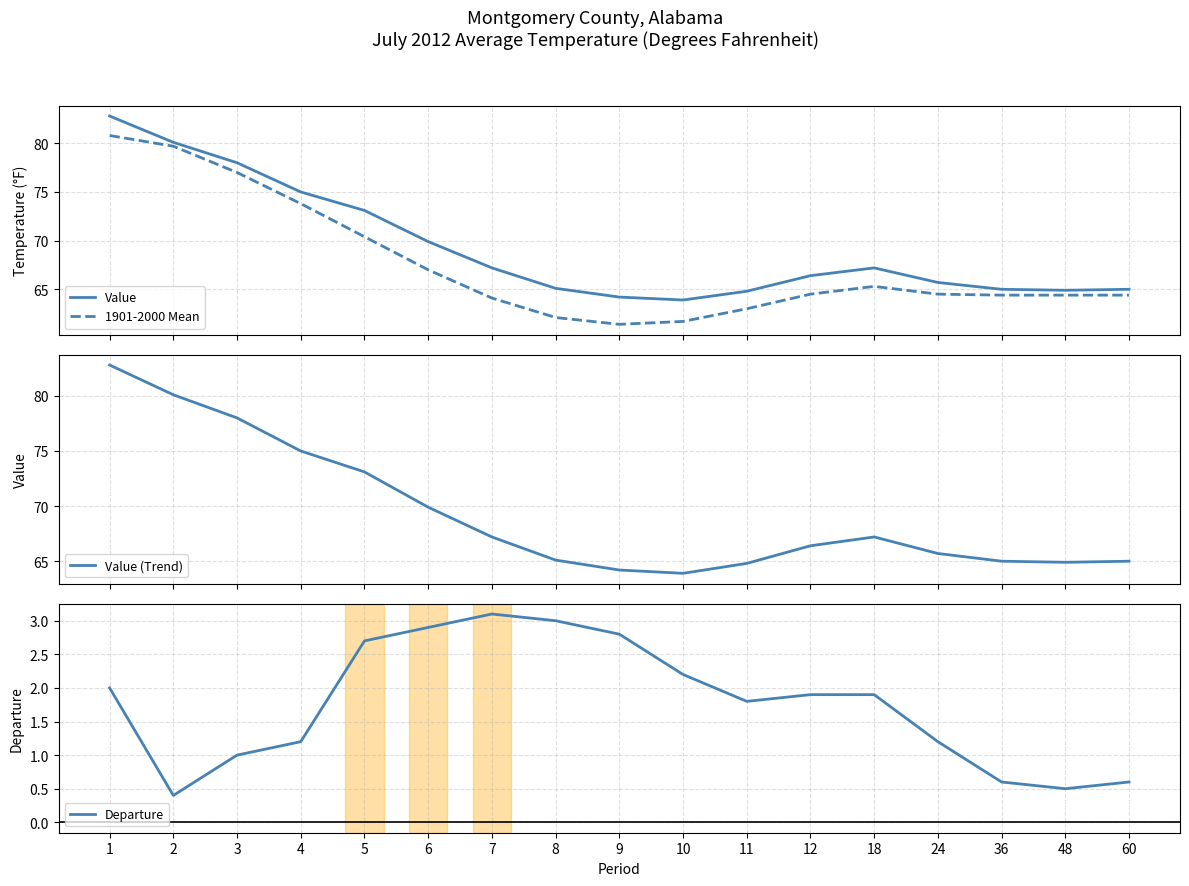

Reading right to left, extract all data points from this chart.

Value: 60=65.0	48=64.9	36=65.0	24=65.7	18=67.2	12=66.4	11=64.8	10=63.9	9=64.2	8=65.1	7=67.2	6=69.9	5=73.1	4=75.0	3=78.0	2=80.1	1=82.8
1901-2000 Mean: 60=64.4	48=64.4	36=64.4	24=64.5	18=65.3	12=64.5	11=63.0	10=61.7	9=61.4	8=62.1	7=64.1	6=67.0	5=70.4	4=73.8	3=77.0	2=79.7	1=80.8
Value (Trend): 60=65.0	48=64.9	36=65.0	24=65.7	18=67.2	12=66.4	11=64.8	10=63.9	9=64.2	8=65.1	7=67.2	6=69.9	5=73.1	4=75.0	3=78.0	2=80.1	1=82.8
Departure: 60=0.6	48=0.5	36=0.6	24=1.2	18=1.9	12=1.9	11=1.8	10=2.2	9=2.8	8=3.0	7=3.1	6=2.9	5=2.7	4=1.2	3=1.0	2=0.4	1=2.0